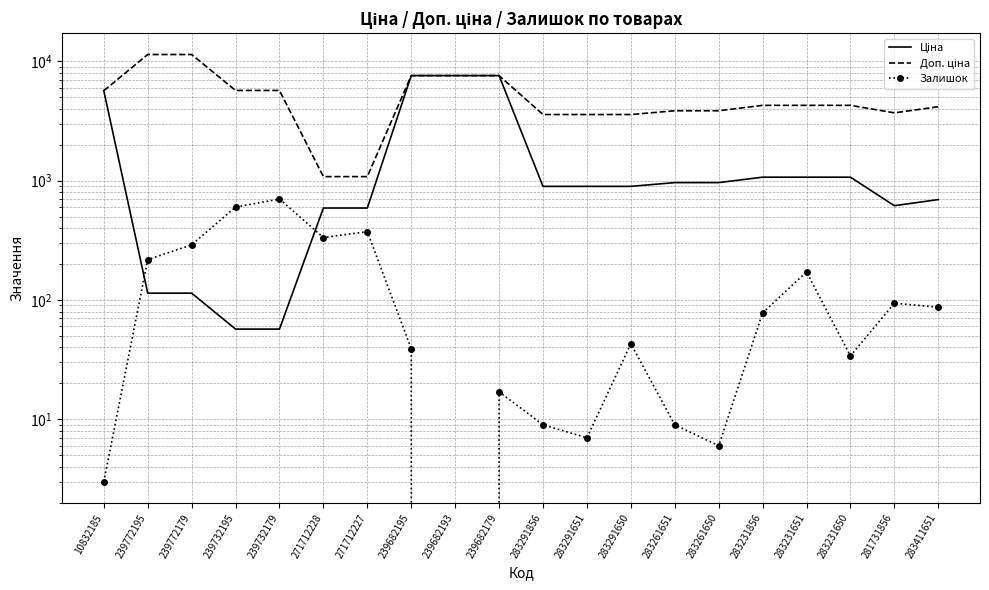

At how many categories does at least one series exceed 1082?

18